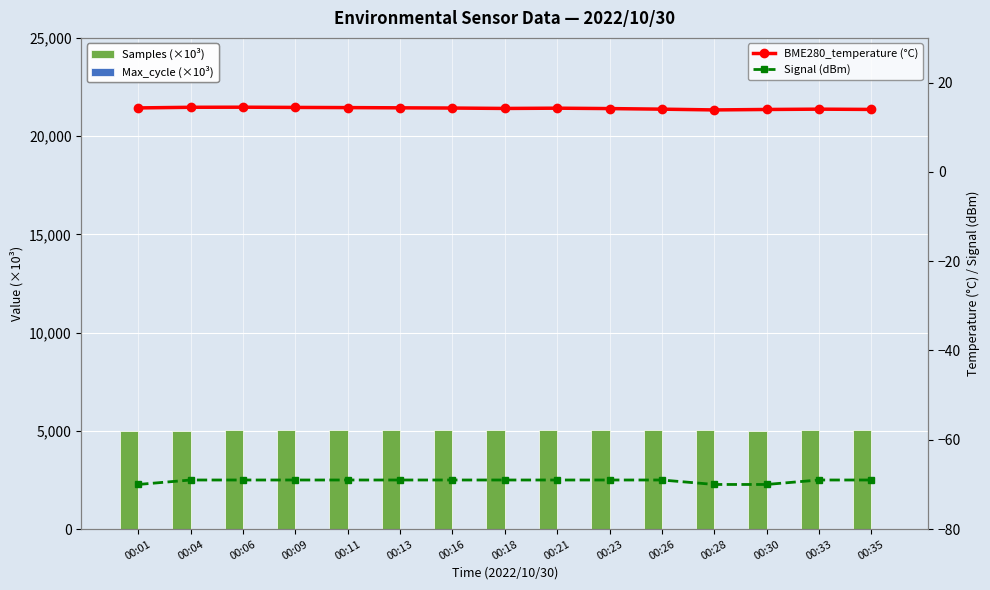

What is the highest value of the BME280_temperature (°C) series?

14.5